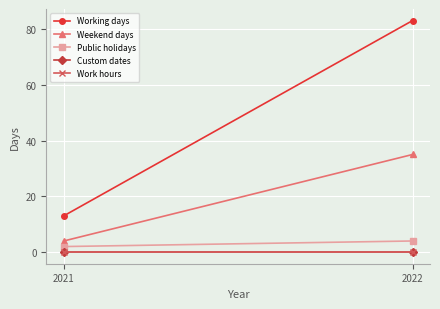

Reading left to right, transcribe all the data shown in this chart.

Working days: 2021=13	2022=83
Weekend days: 2021=4	2022=35
Public holidays: 2021=2	2022=4
Custom dates: 2021=0	2022=0
Work hours: 2021=0	2022=0